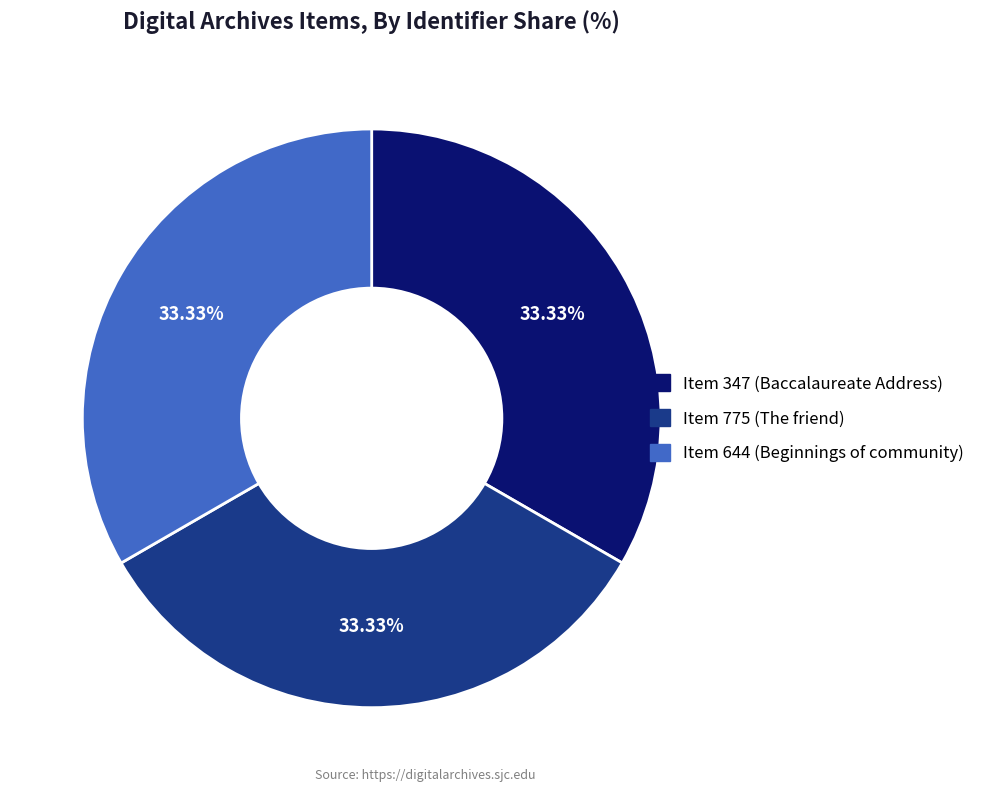

Is there a majority slice in this chart?

No